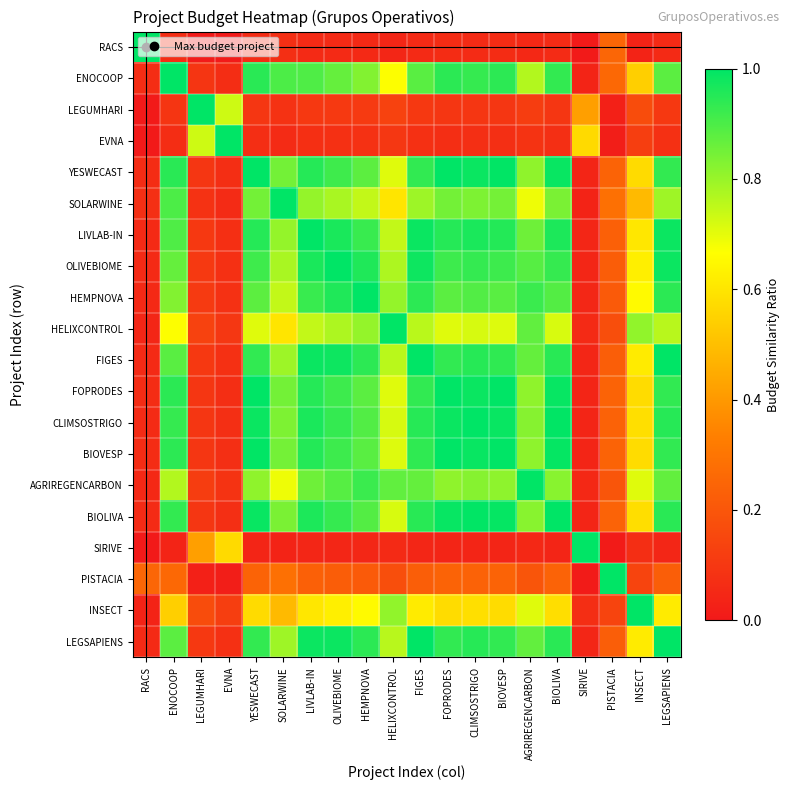

What is the maximum value shown in the chart?

1.0